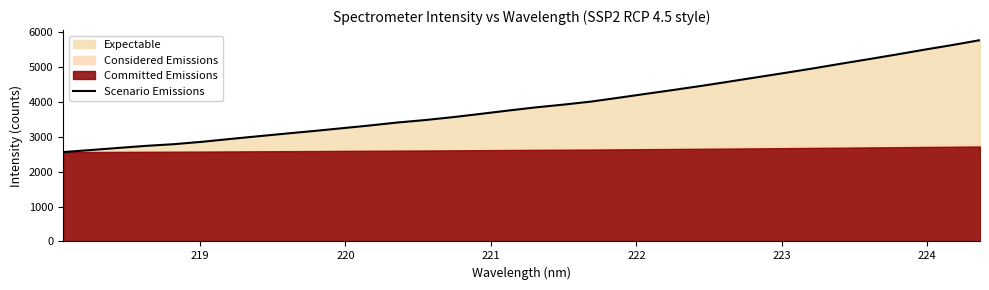

What is the greatest value displayed?

5779.0